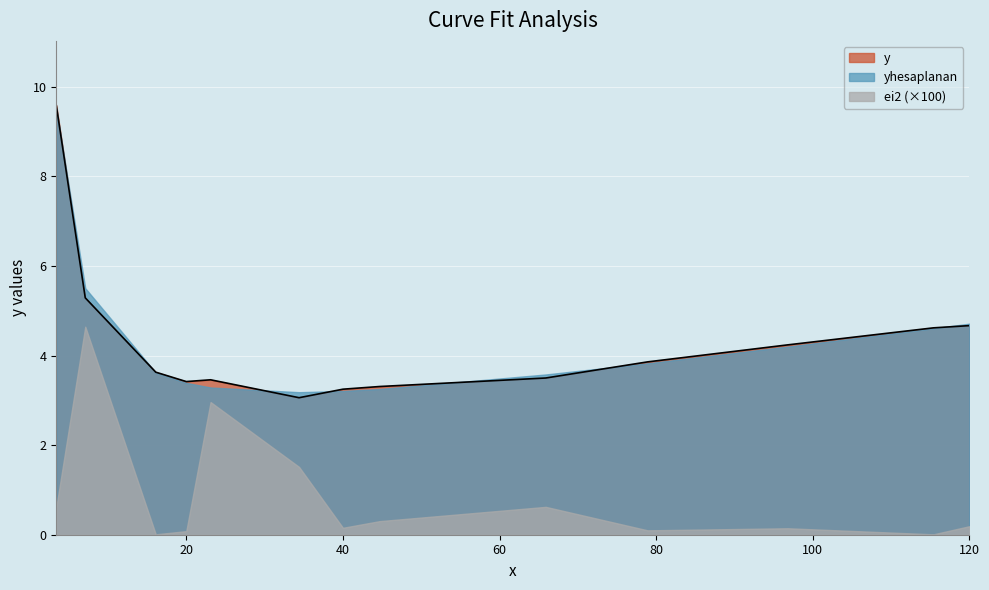

Does the chart display data point markers on the line(s)?

No